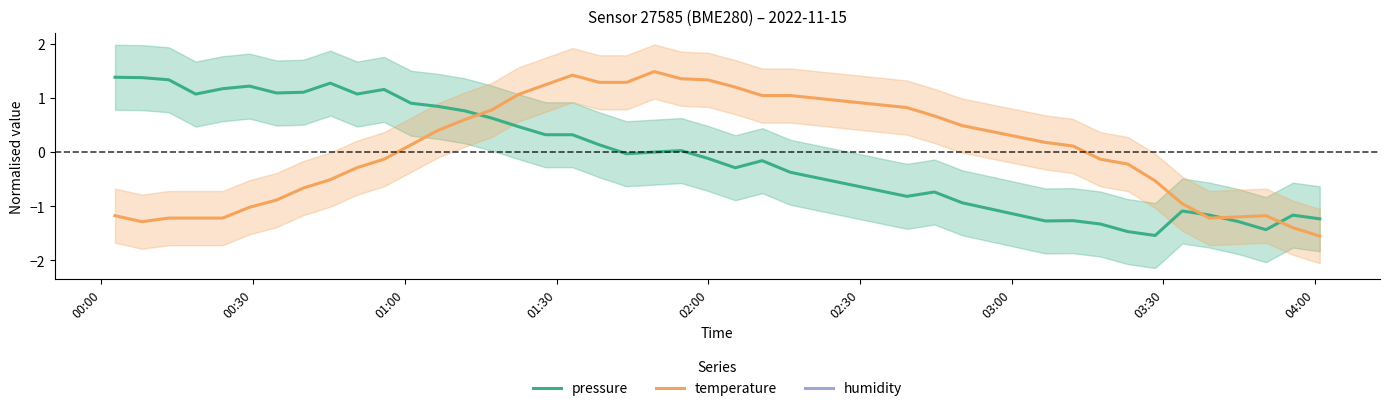

How many values in temperature are below zero?

20